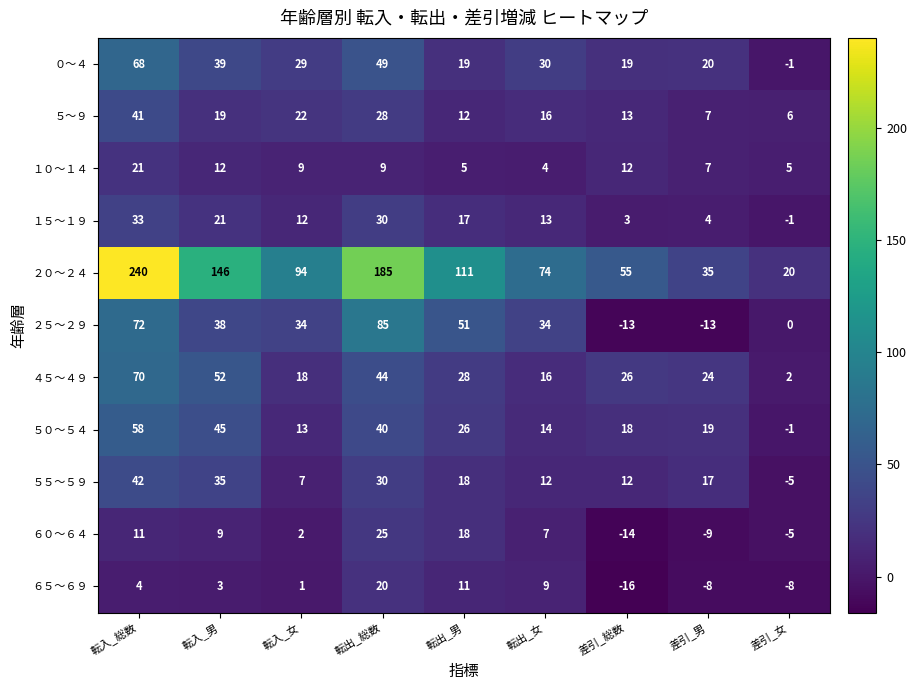

At how many categories does at least one series exceed 16?

9